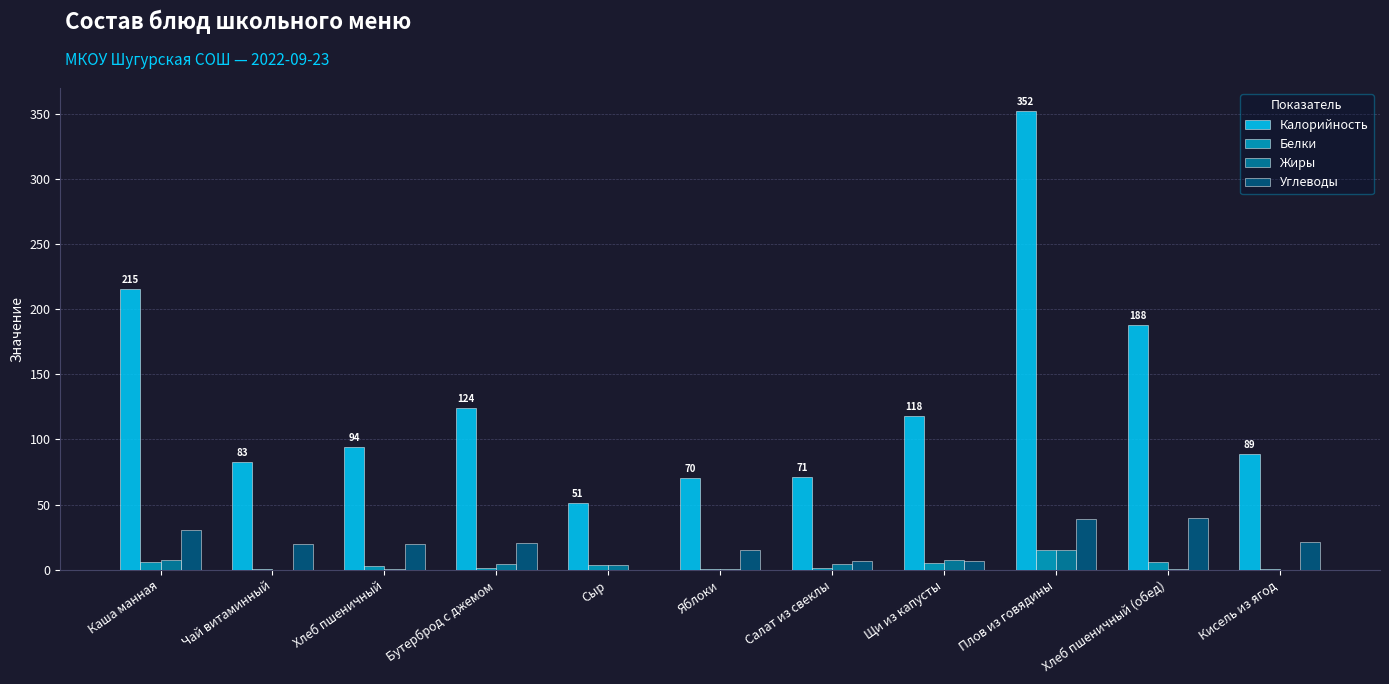

Is it true that Калорийность equals 71.2 at Салат из свеклы?

True